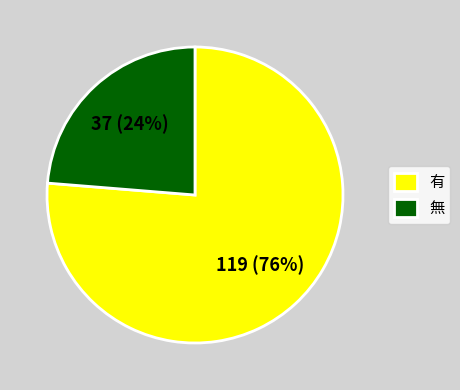

To the nearest percent, what portion does 無 represent?

24%